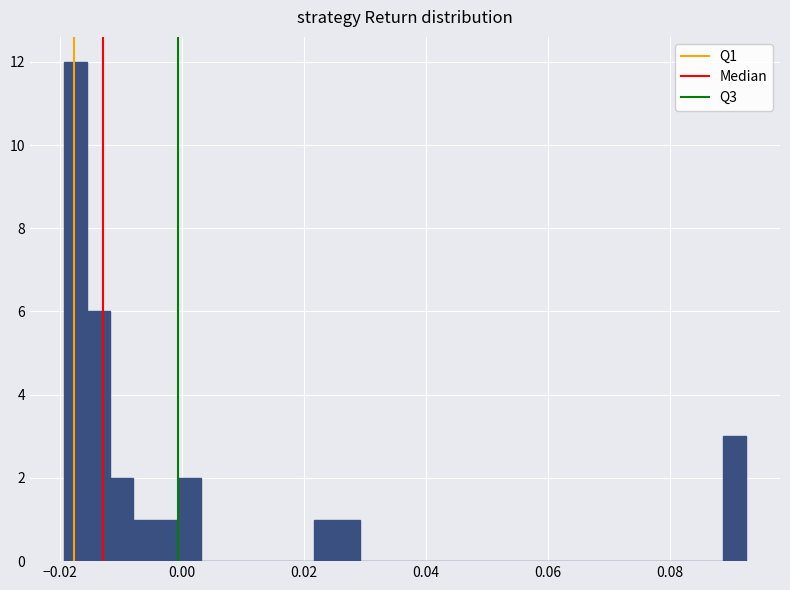

Read against the x-axis, roughly where is the centre of the tallest bar?

-0.018